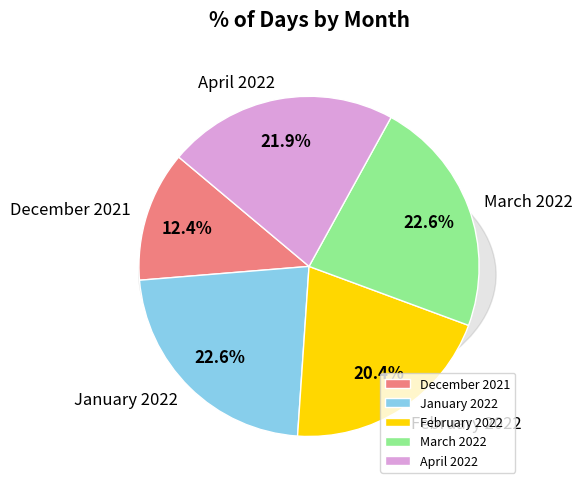

What is the ratio of the value at February 2022 to the value at March 2022?

0.9